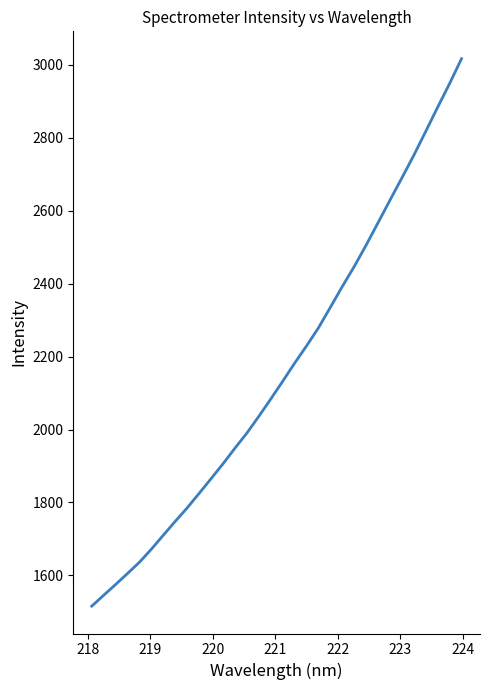

What is the greatest value displayed?

3016.6